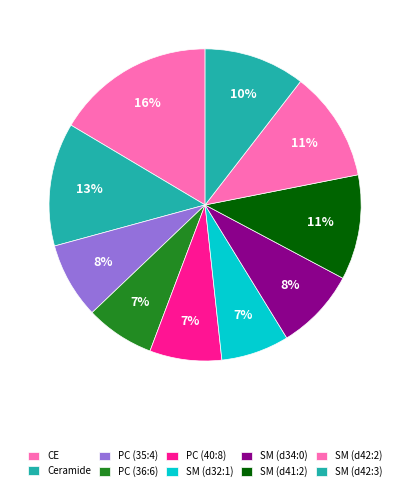

Between SM (d42:2) and SM (d41:2), which is larger?

SM (d42:2)